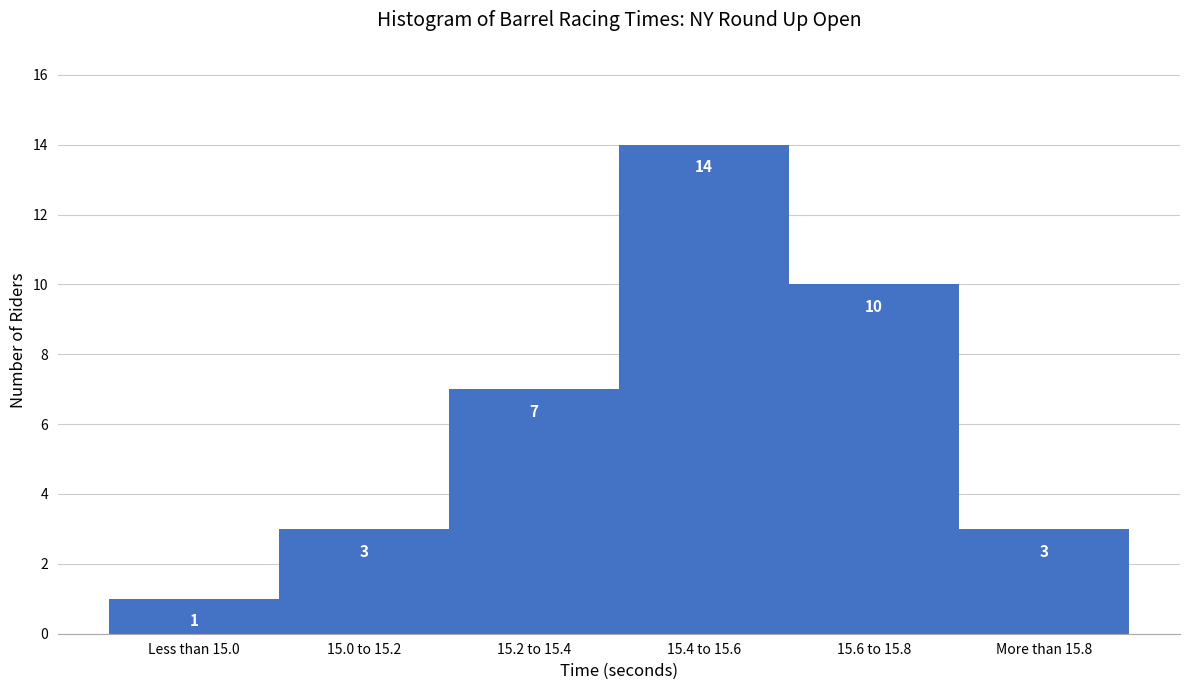

Reading left to right, list all the values displayed in this chart.

Less than 15.0=1	15.0 to 15.2=3	15.2 to 15.4=7	15.4 to 15.6=14	15.6 to 15.8=10	More than 15.8=3